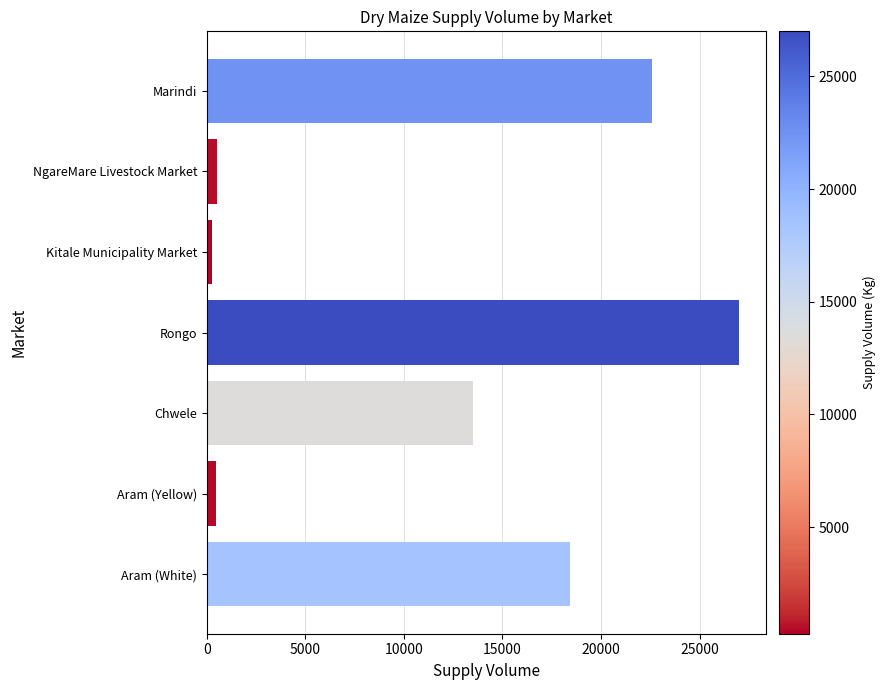

What is the ratio of the value at Aram (White) to the value at Rongo?

0.7